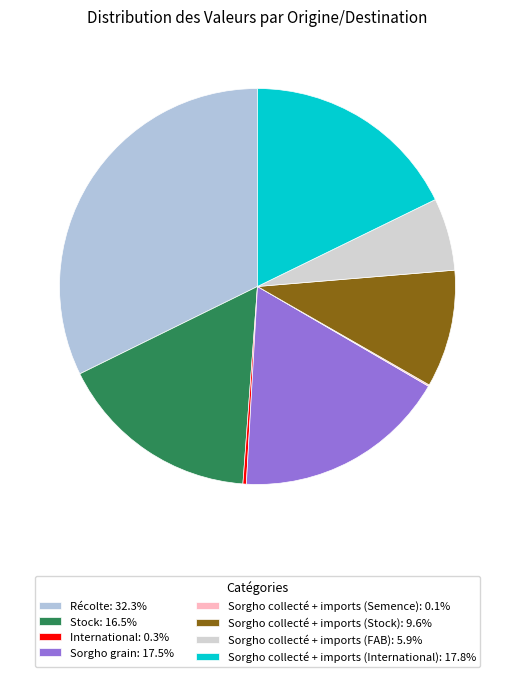

Count the number of slices in the pie.

8